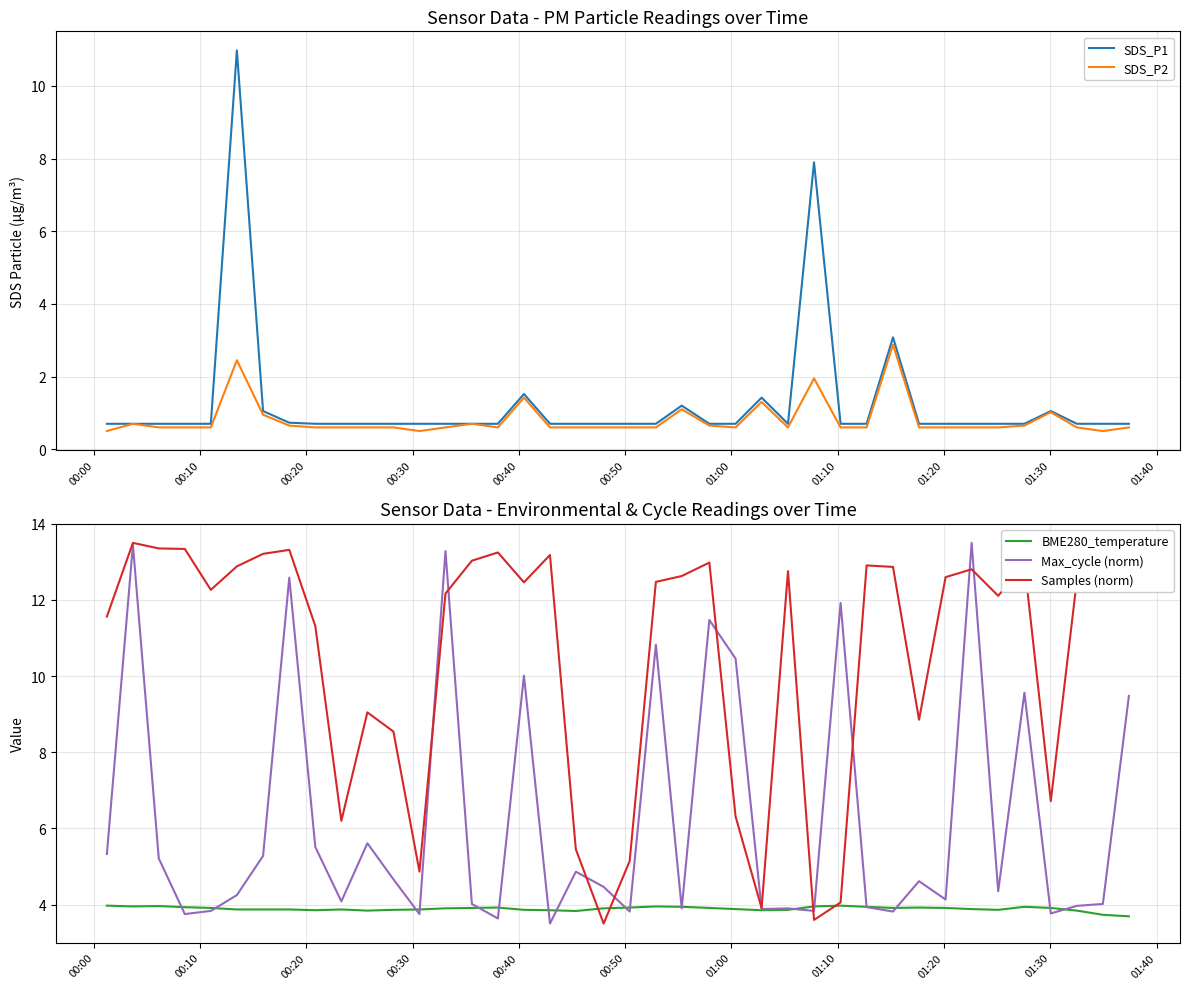

What is the maximum value for SDS_P1?

11.0